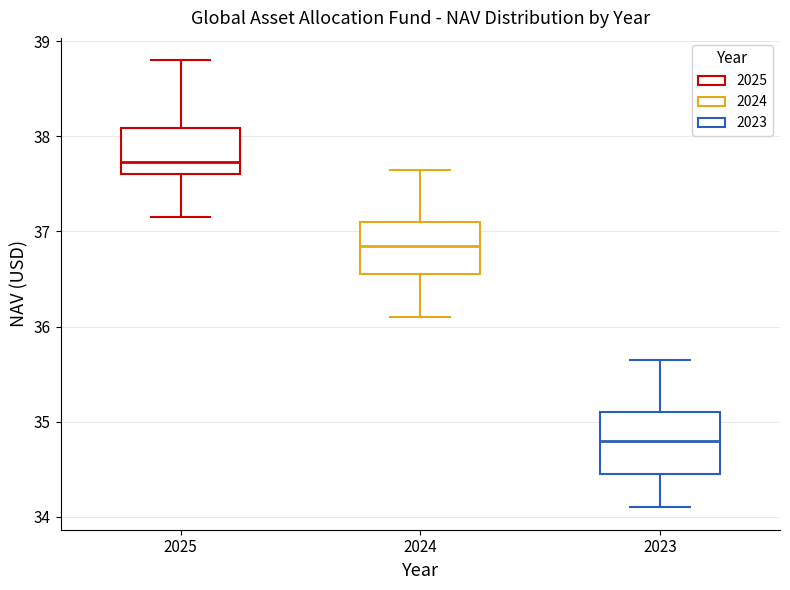

Where is the upper edge of the box at x = 2023 on the y-axis? The values are not printed on the chart, so give them approximately, as read against the axis.

35.1